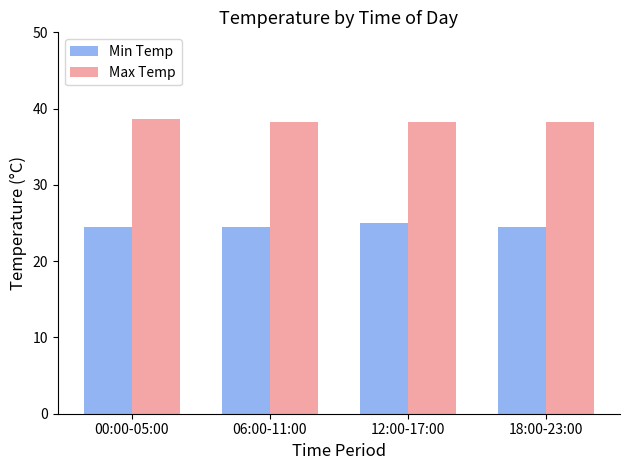

The Min Temp series shows 15.5 at 00:00-05:00. True or false?

False